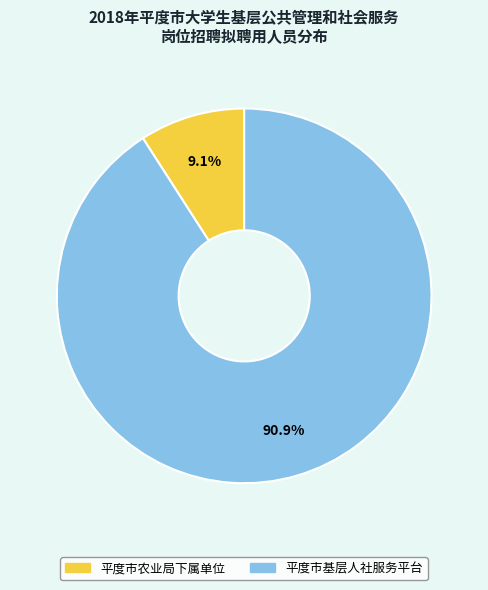

Approximately how many times larger is the value at 平度市基层人社服务平台 compared to 平度市农业局下属单位?

10.0